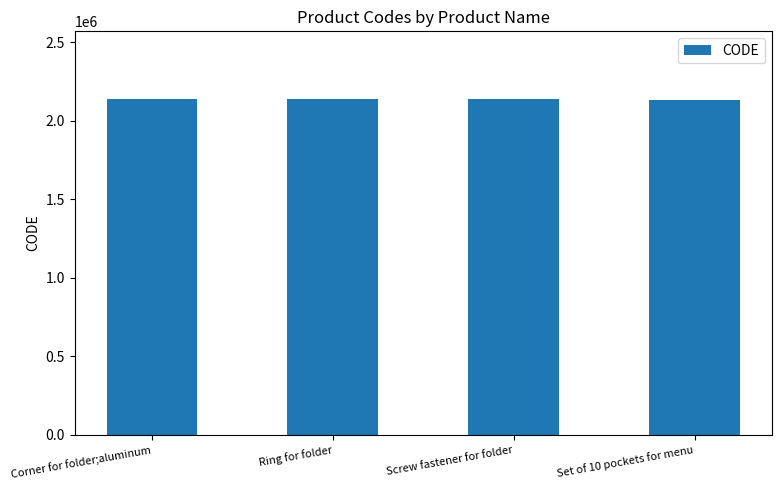

Are the bars horizontal?

No